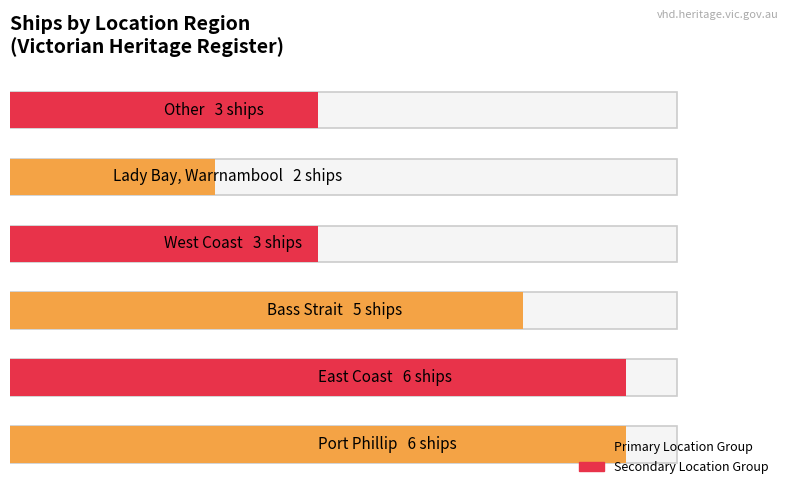

What is the value of the Primary Location Group bar at the 2nd from the left?

5